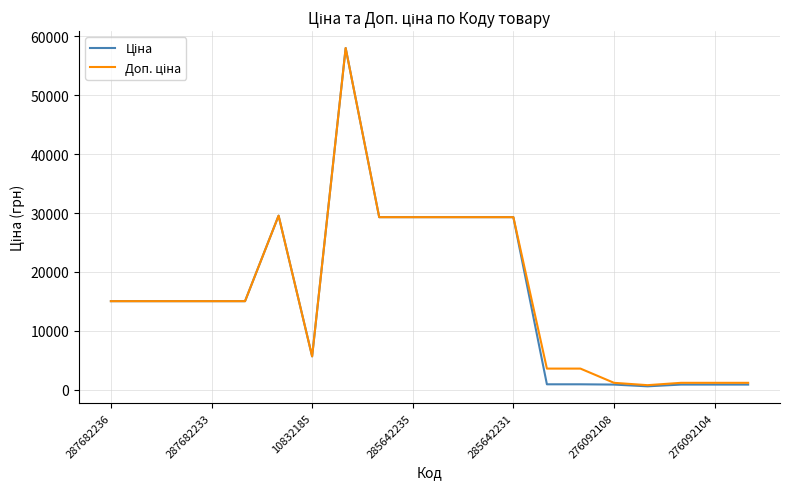

Does the chart display data point markers on the line(s)?

No